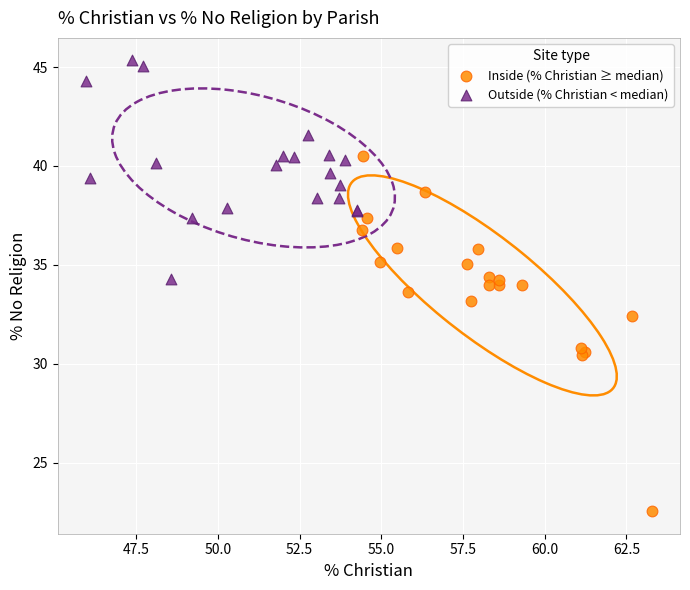

Which series contains the lowest Y value?

Inside (% Christian ≥ median)